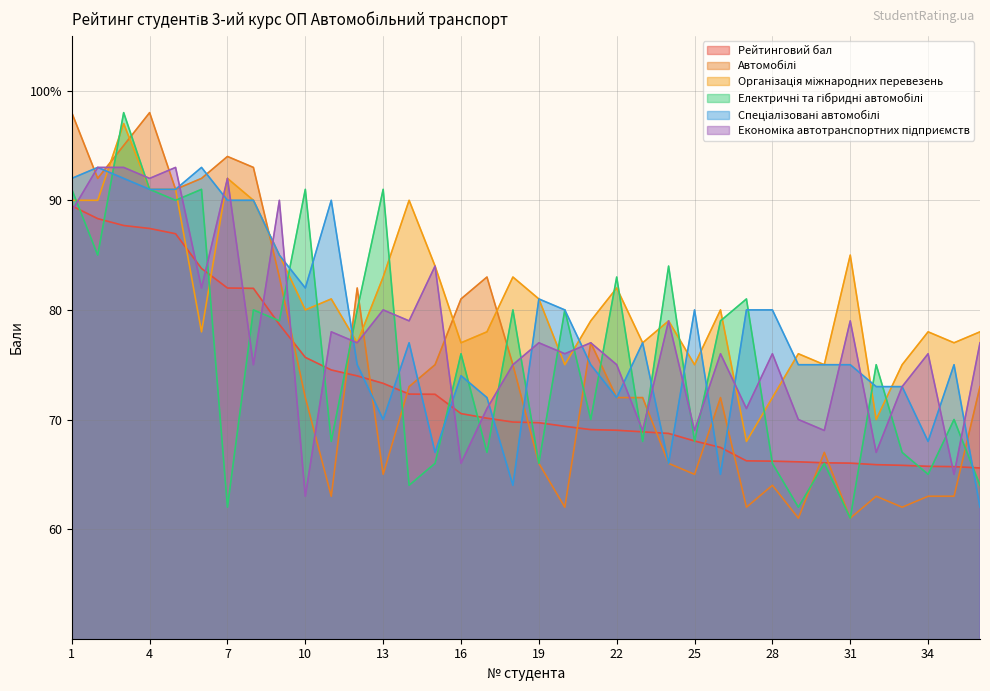

Is it true that Економіка автотранспортних підприємств equals 116.5 at 27?

False